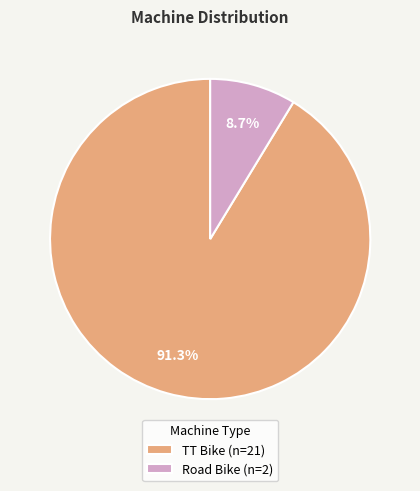

Rank the categories by value from lowest to highest.

Road Bike, TT Bike